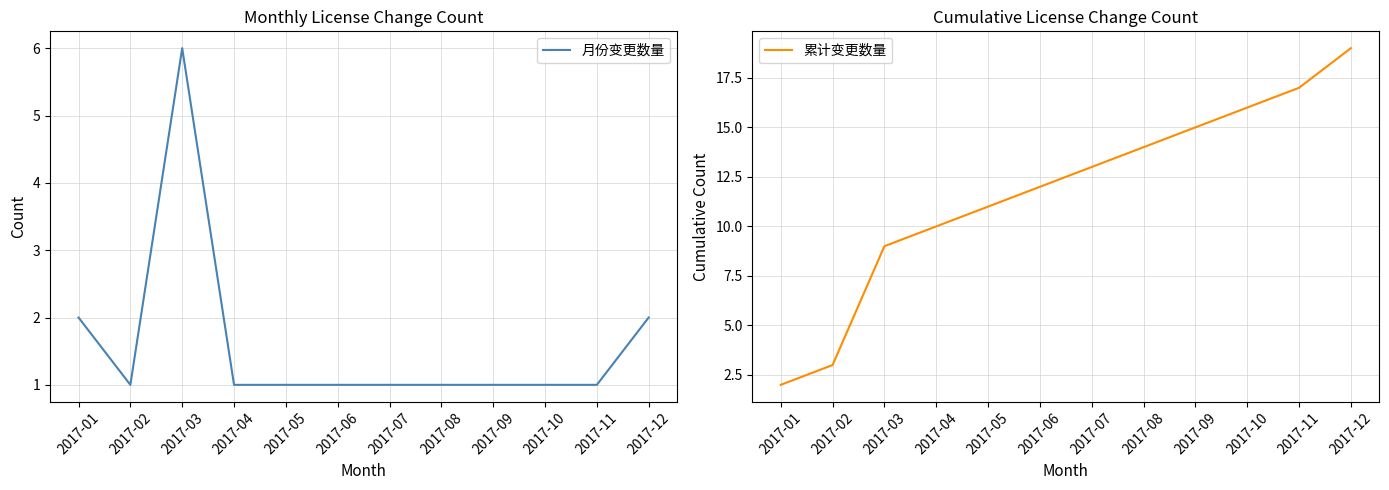

Reading left to right, extract all data points from this chart.

月份变更数量: 2017-01=2	2017-02=1	2017-03=6	2017-04=1	2017-05=1	2017-06=1	2017-07=1	2017-08=1	2017-09=1	2017-10=1	2017-11=1	2017-12=2
累计变更数量: 2017-01=2	2017-02=3	2017-03=9	2017-04=10	2017-05=11	2017-06=12	2017-07=13	2017-08=14	2017-09=15	2017-10=16	2017-11=17	2017-12=19